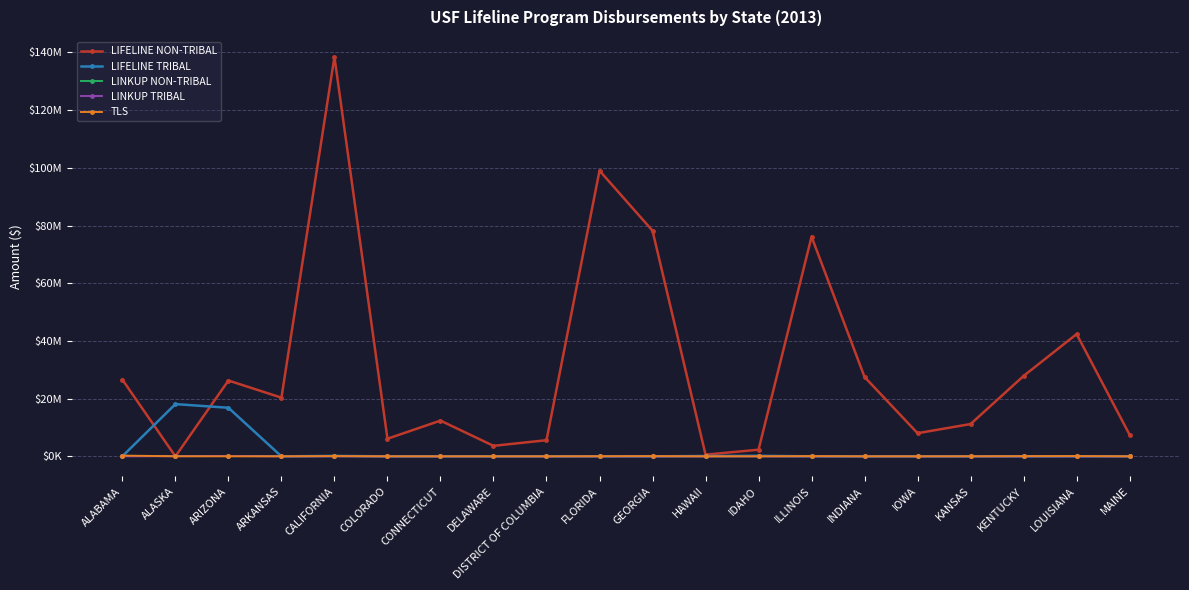

What is the label of the 5th point from the right?

IOWA